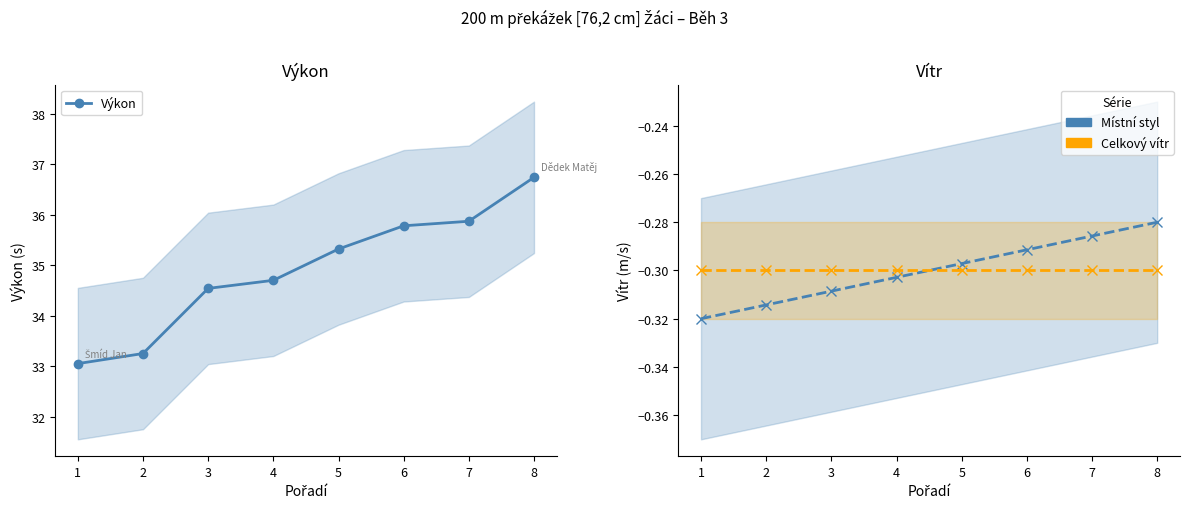

Between 7 and 1, which is larger?

7